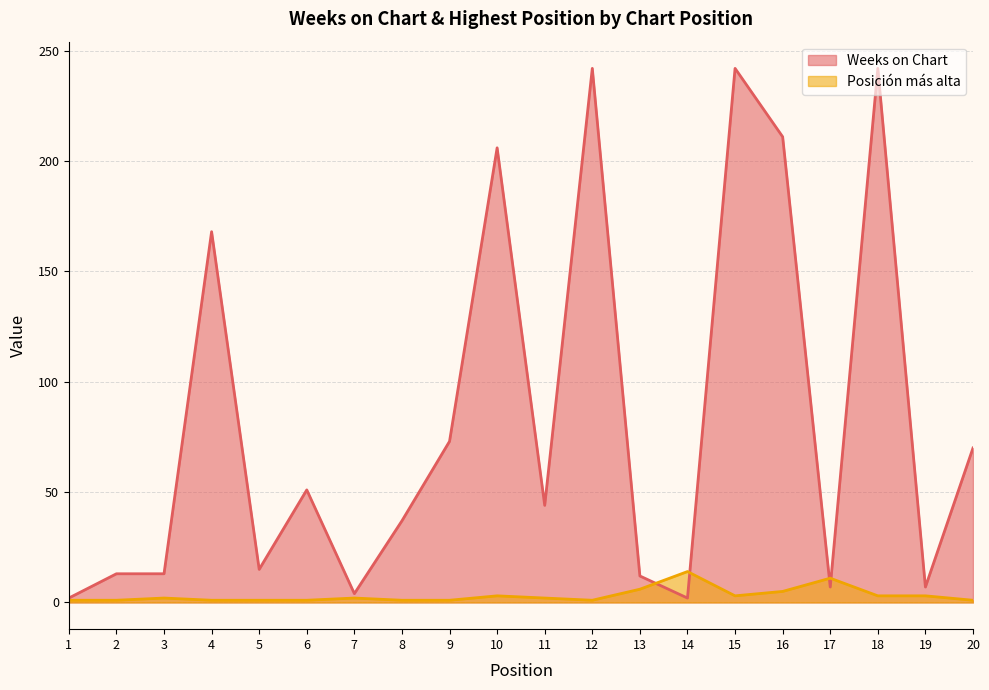

Reading left to right, list all the values displayed in this chart.

Weeks on Chart: 1=2	2=13	3=13	4=168	5=15	6=51	7=4	8=37	9=73	10=206	11=44	12=242	13=12	14=2	15=242	16=211	17=7	18=242	19=7	20=70
Posición más alta: 1=1	2=1	3=2	4=1	5=1	6=1	7=2	8=1	9=1	10=3	11=2	12=1	13=6	14=14	15=3	16=5	17=11	18=3	19=3	20=1